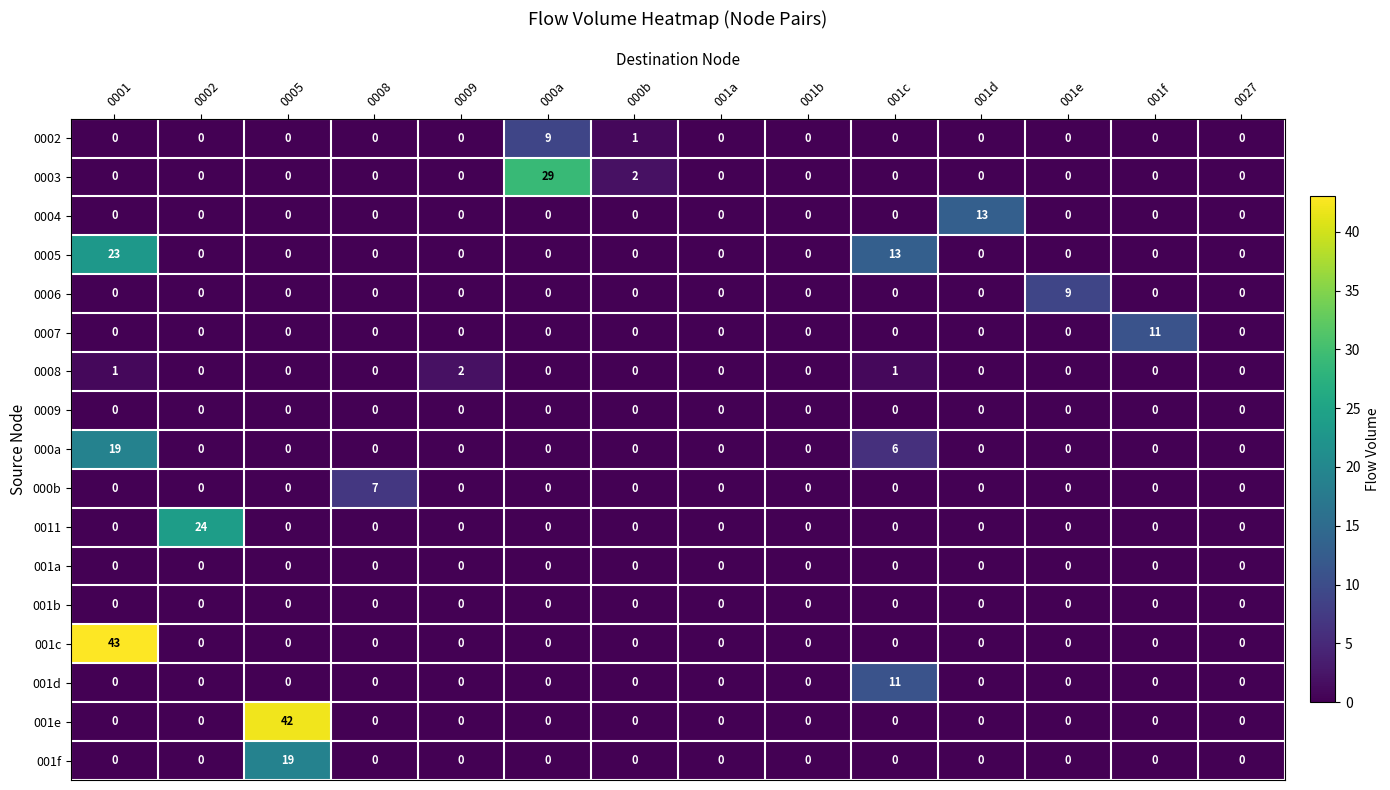

What is the difference between the maximum and minimum values in the 001e series?

42